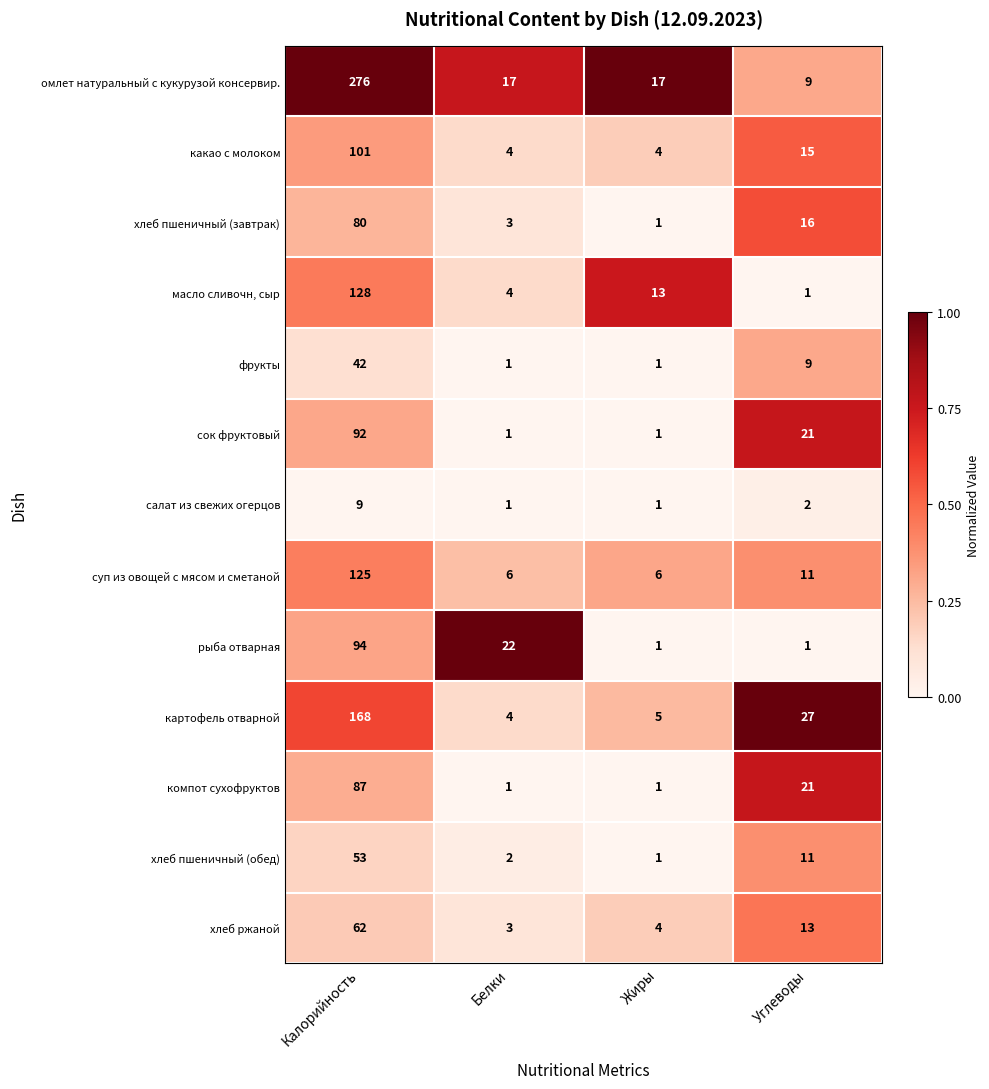

Which series has the largest total across all categories?

омлет натуральный с кукурузой консервир.